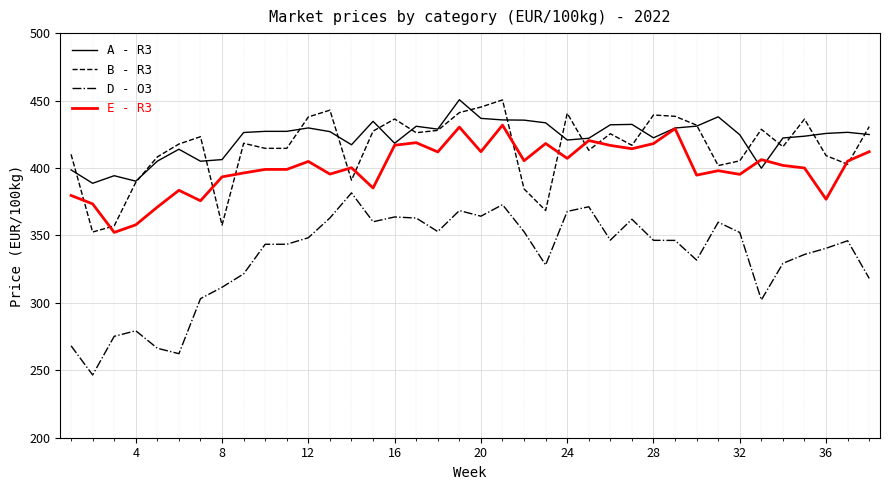

What is the greatest value displayed?

450.6